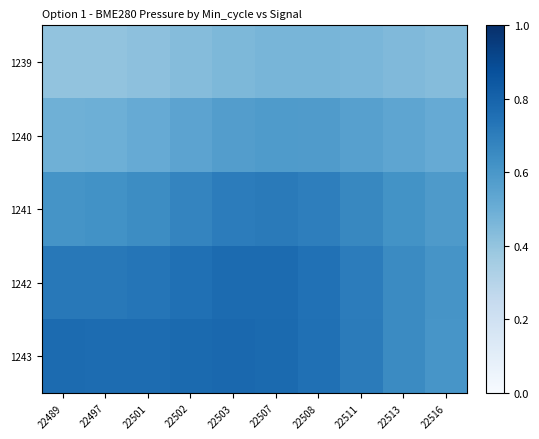

What is the minimum value shown in the chart?

0.4